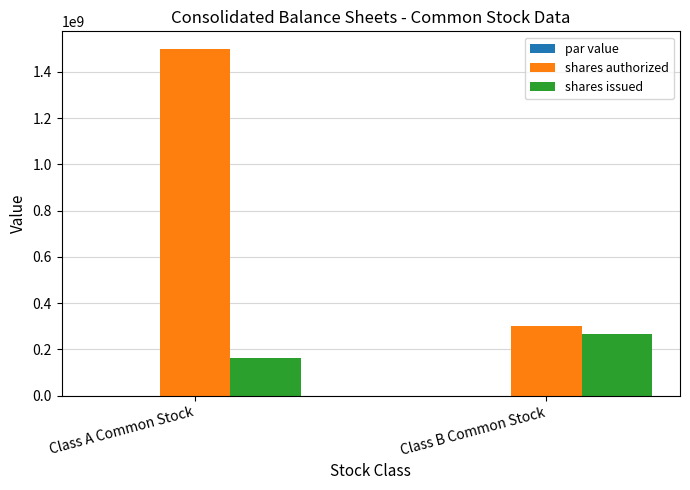

Which series has the widest spread of values?

shares authorized